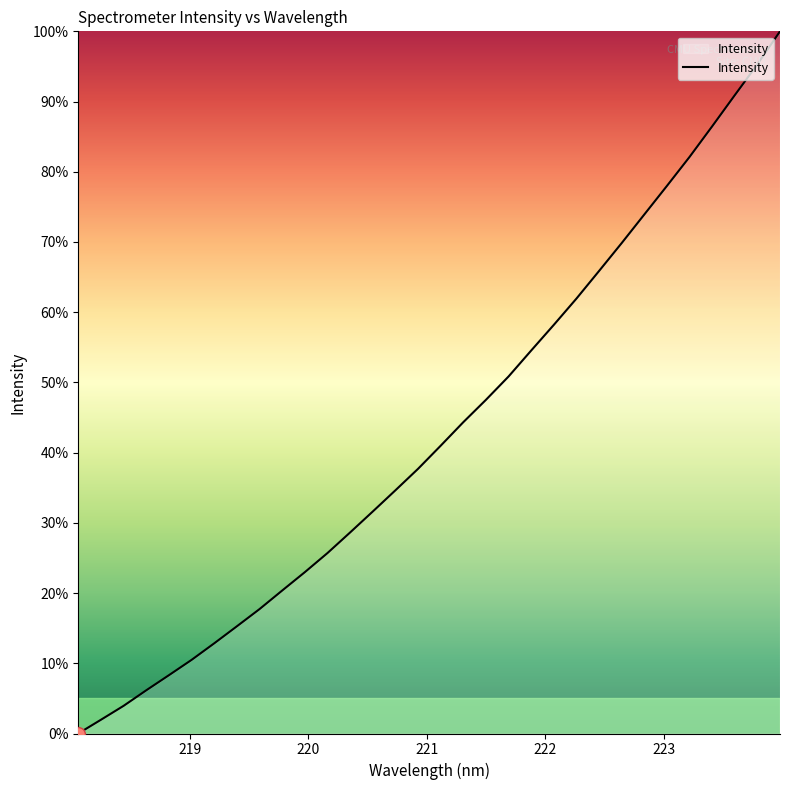

Reading right to left, what are all the values shown in this chart?

100.0	95.3	90.9	86.5	82.1	78.0	73.9	69.8	65.9	61.9	58.2	54.5	50.8	47.5	44.3	41.0	37.7	34.6	31.6	28.6	25.7	23.0	20.4	17.7	15.3	12.8	10.5	8.3	6.2	3.9	2.0	0.0